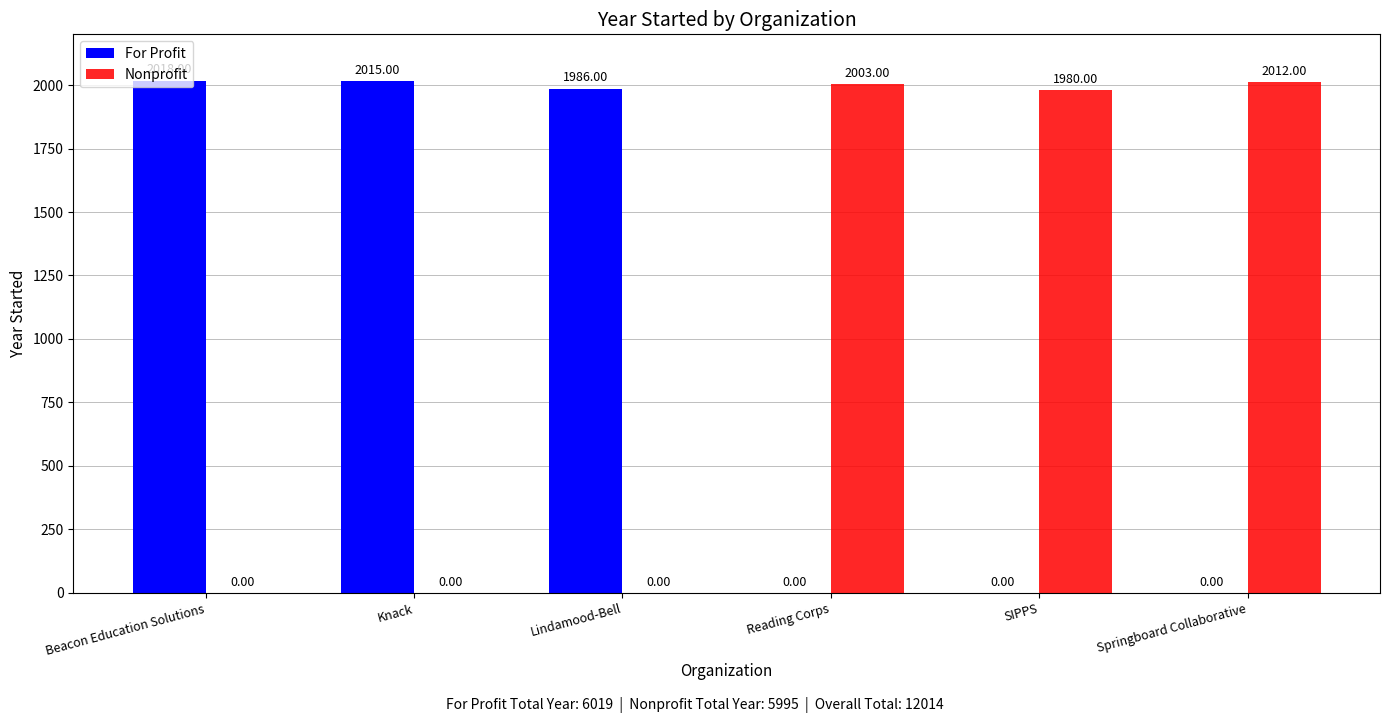

How many groups of bars are there?

6